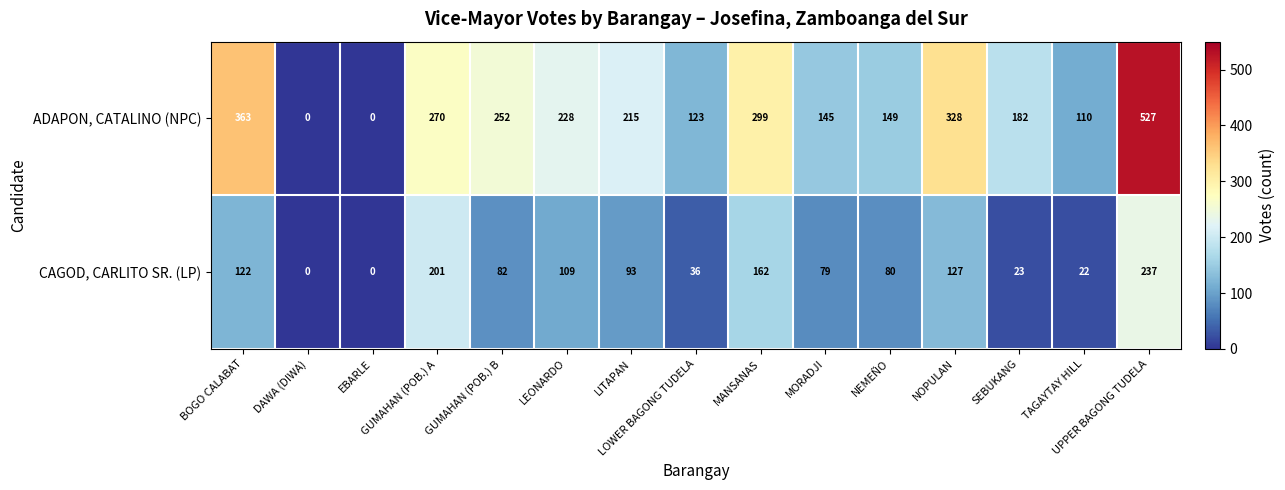

At MORADJI, list the series in order from smallest to largest.

CAGOD, CARLITO SR. (LP), ADAPON, CATALINO (NPC)